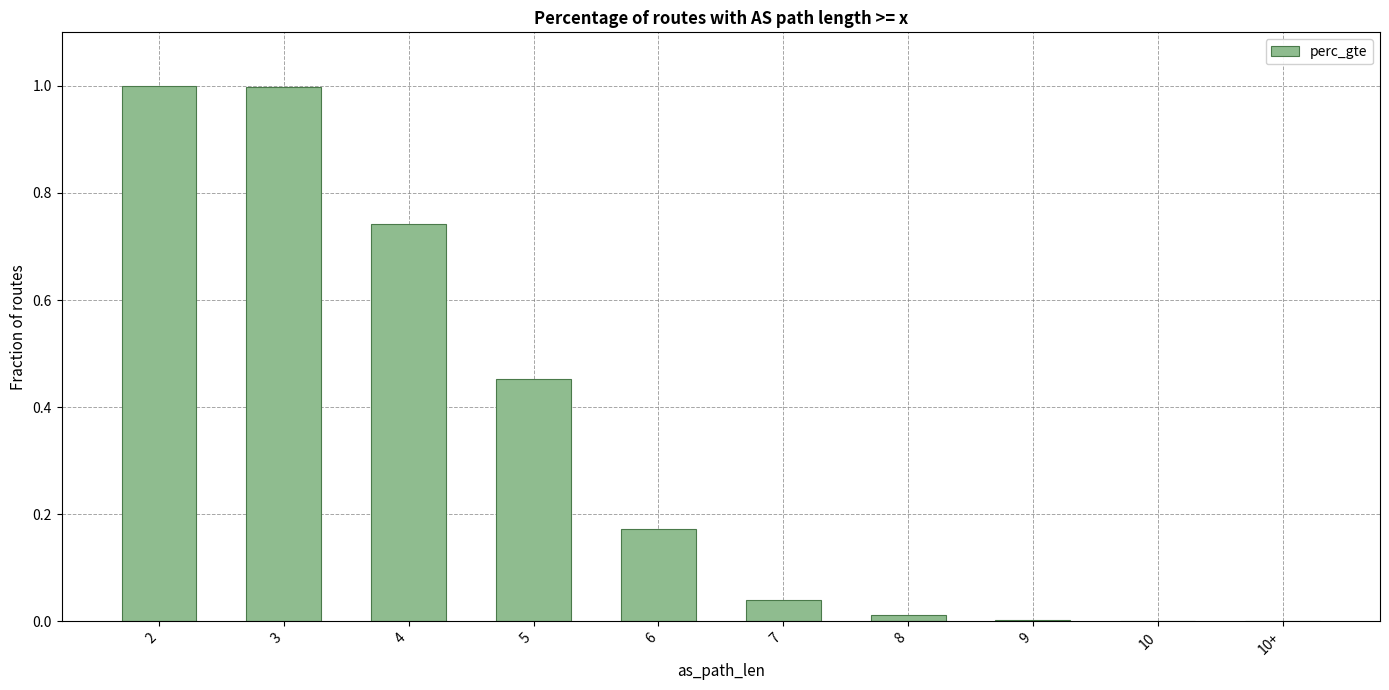

Count the number of data series in this chart.

1